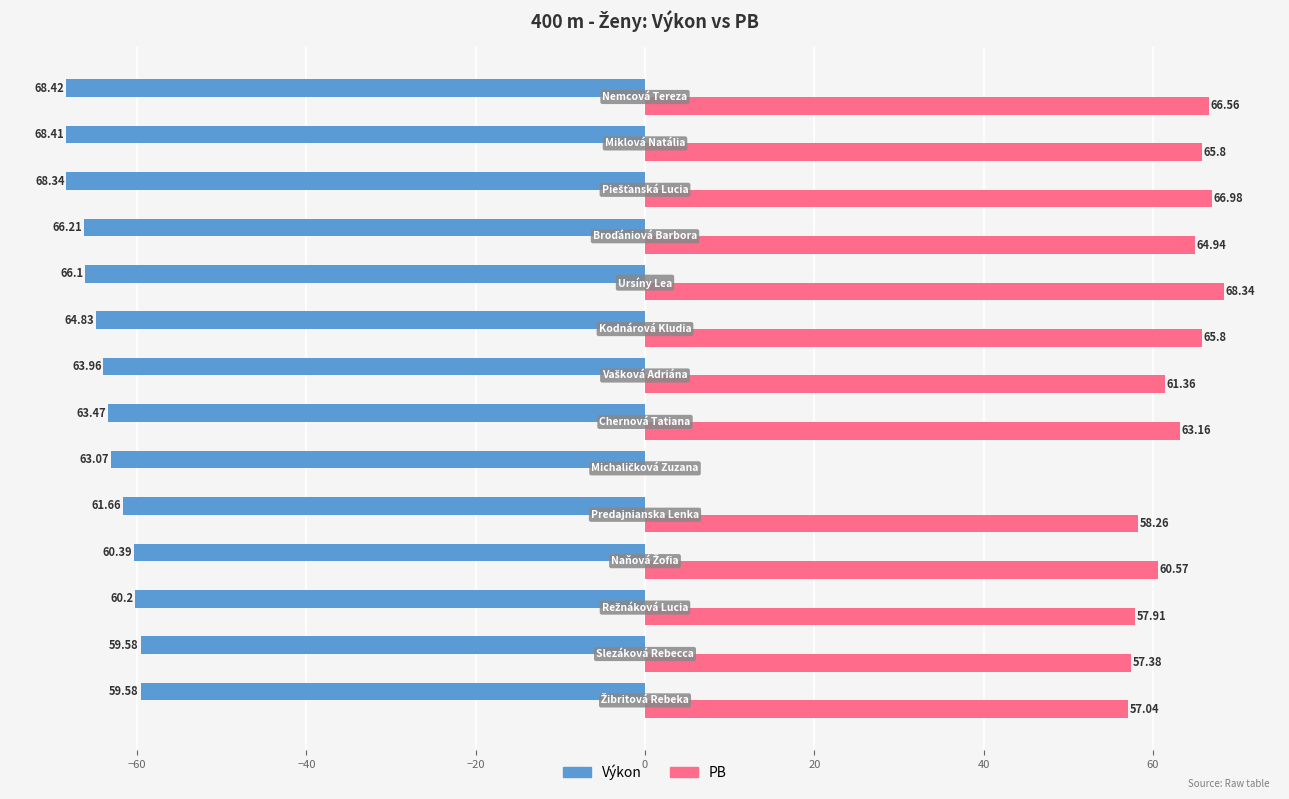

Which series has the largest total across all categories?

PB